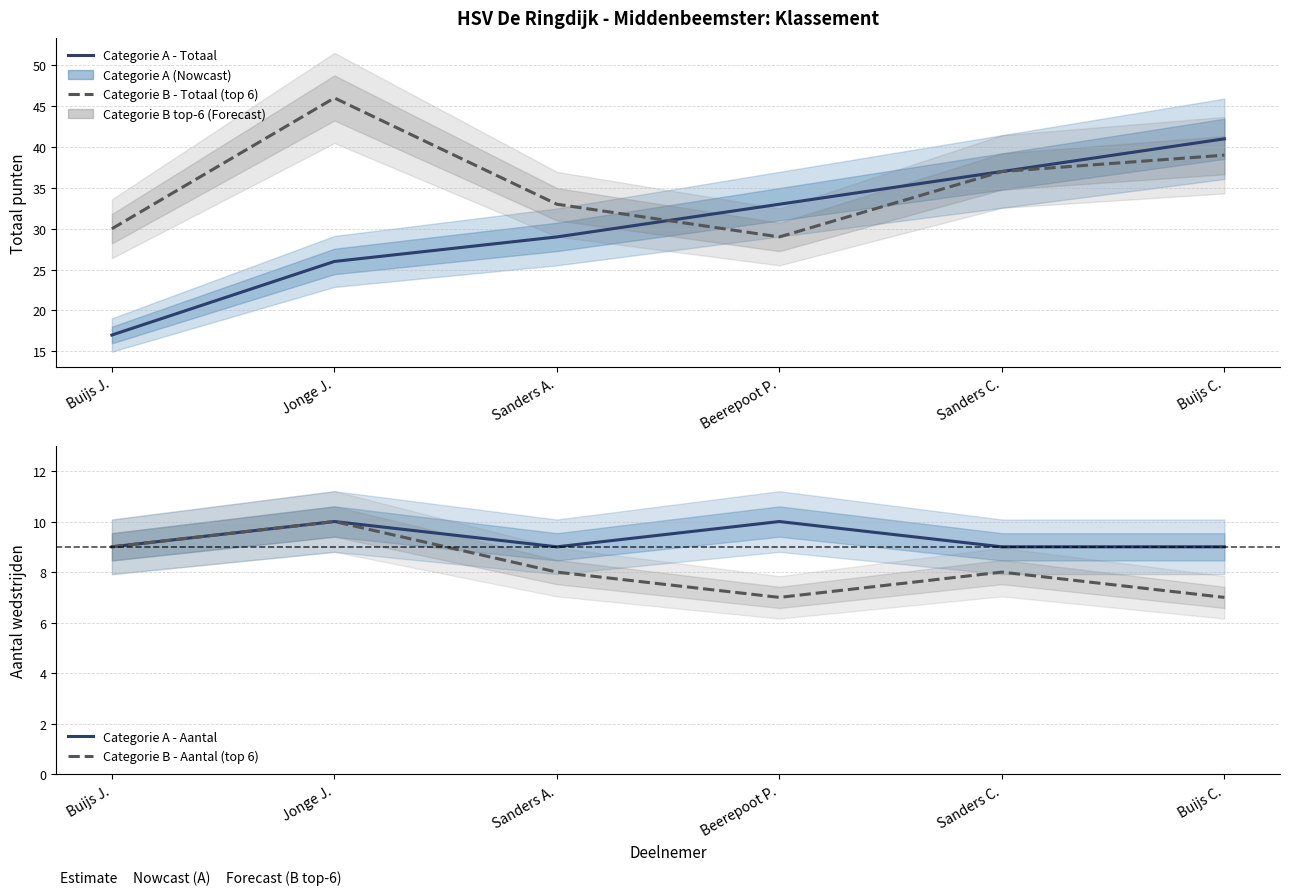

What is the difference between the second highest and second lowest values in the Categorie A - Totaal series?

11